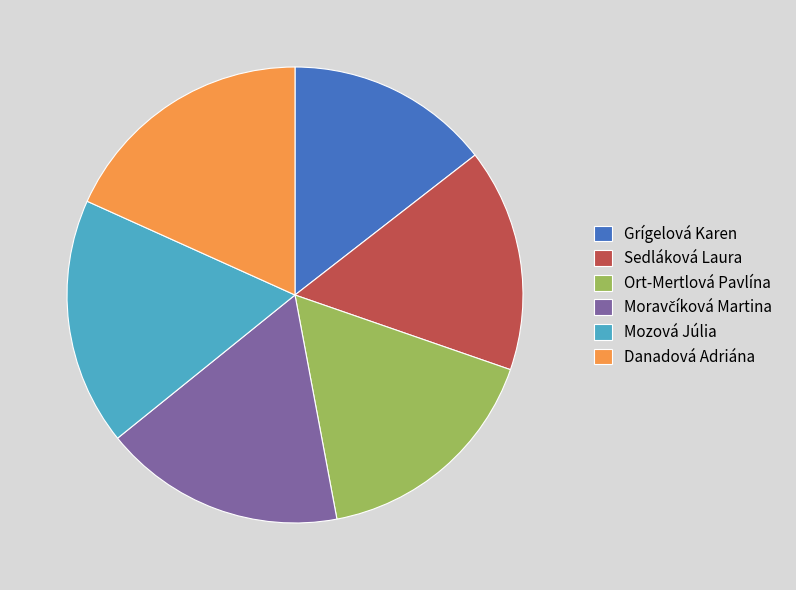

The Danadová Adriána slice represents 28% of the pie. True or false?

False